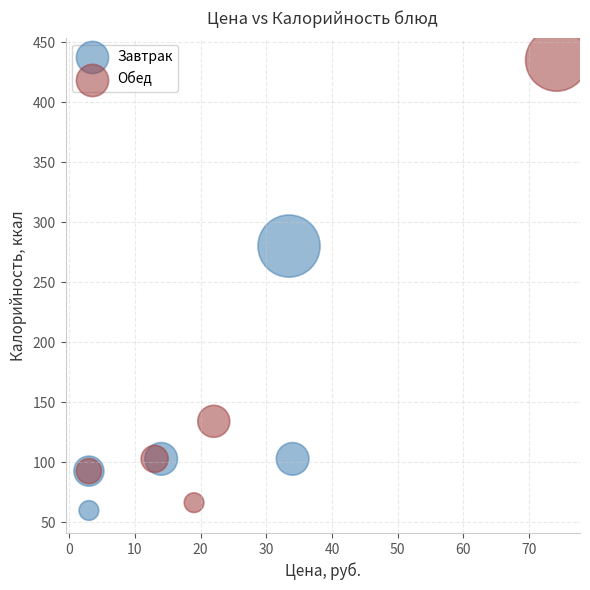

What are all the series names shown in the legend?

Завтрак, Обед